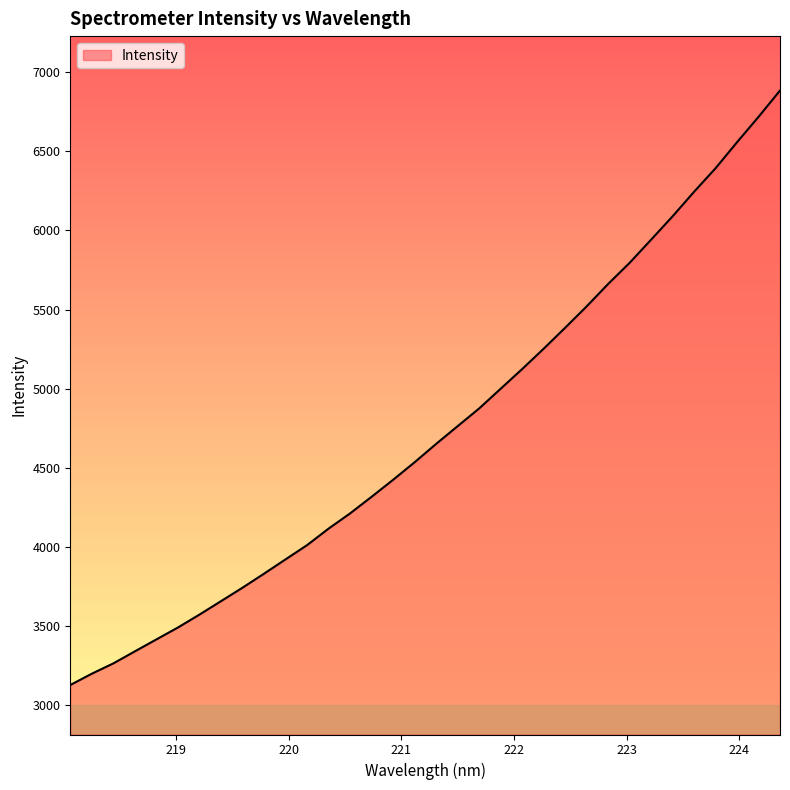

What is the difference between the maximum and minimum values?

3756.6